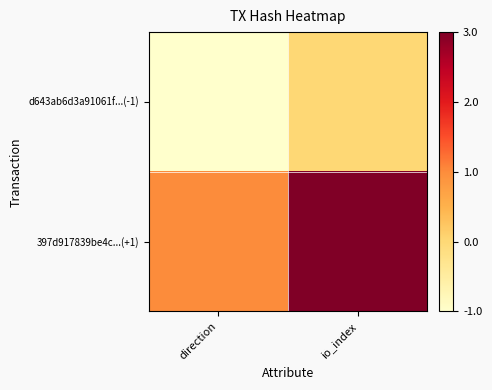

Which label corresponds to the largest value in the chart?

io_index